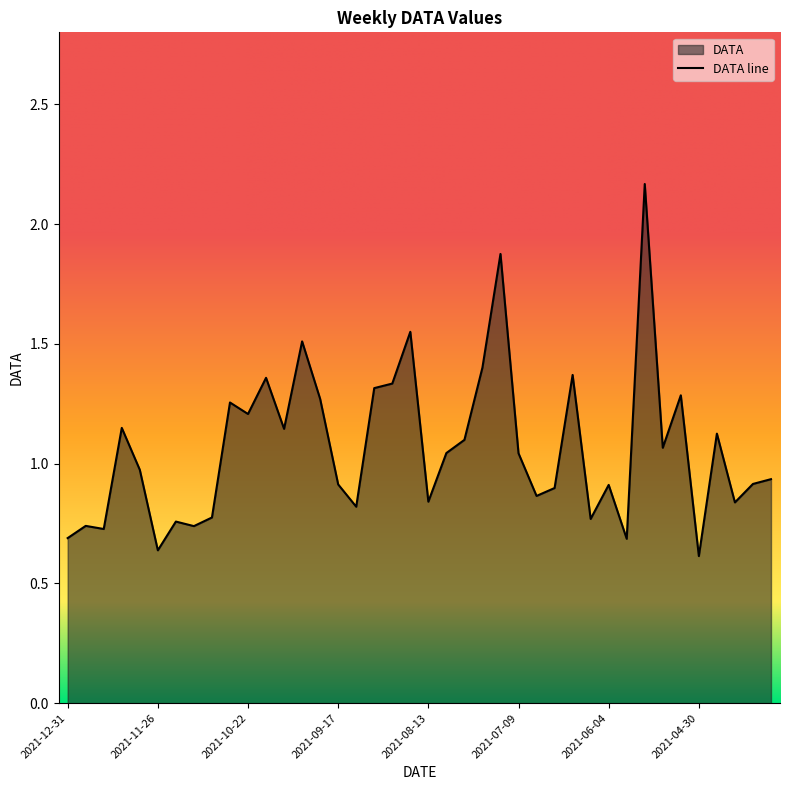

List the labels in order of value, smallest first.

2021-04-30, 2021-11-26, 2021-05-28, 2021-12-31, 2021-12-17, 2021-11-12, 2021-12-24, 2021-11-19, 2021-06-11, 2021-11-05, 2021-09-10, 2021-04-16, 2021-08-13, 2021-07-02, 2021-06-25, 2021-06-04, 2021-09-17, 2021-04-09, 2021-04-02, 2021-12-03, 2021-07-09, 2021-08-06, 2021-05-14, 2021-07-30, 2021-04-23, 2021-10-08, 2021-12-10, 2021-10-22, 2021-10-29, 2021-09-24, 2021-05-07, 2021-09-03, 2021-08-27, 2021-10-15, 2021-06-18, 2021-07-23, 2021-10-01, 2021-08-20, 2021-07-16, 2021-05-21